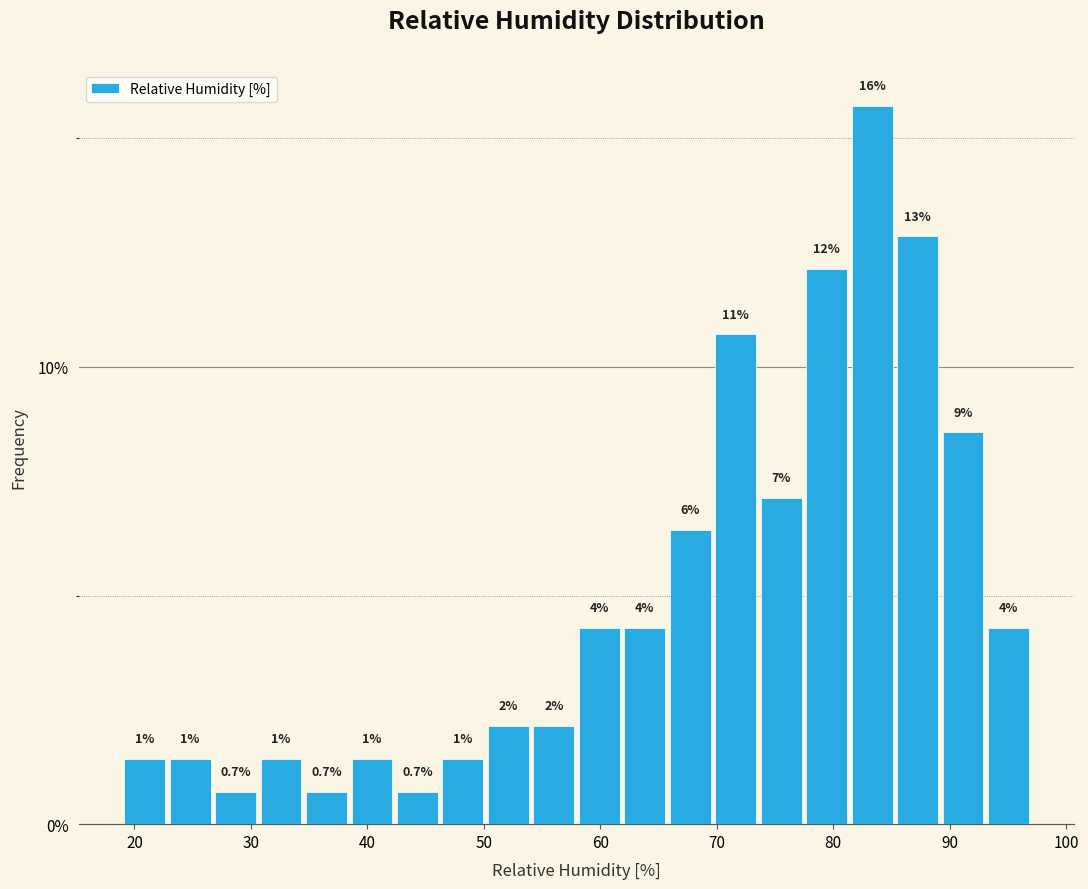

Read against the x-axis, roughly where is the centre of the tallest bar?

83